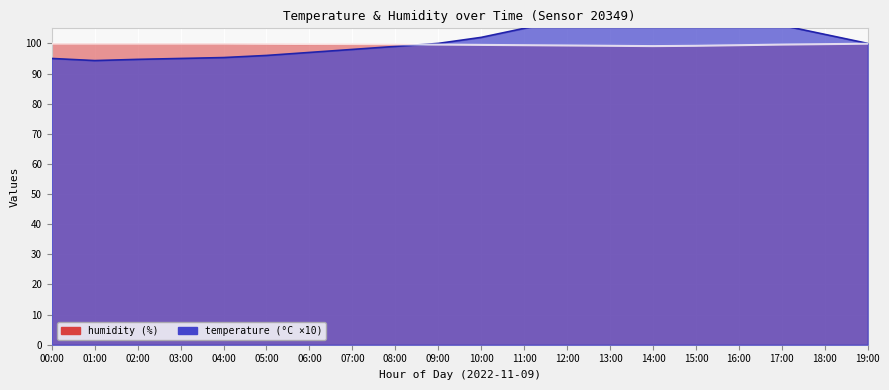

Between 13:00 and 12:00, which is larger?

13:00